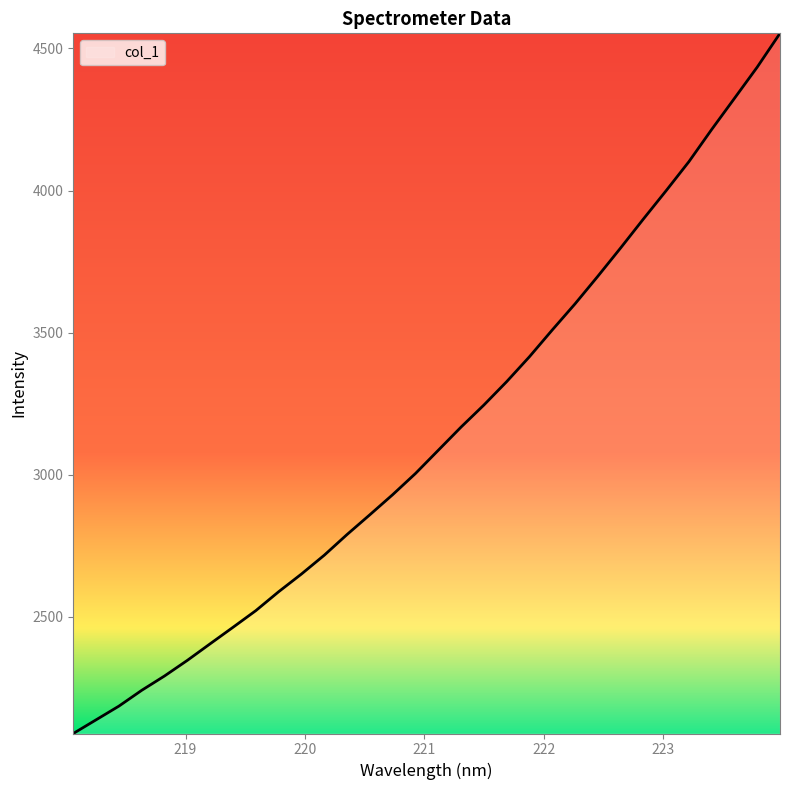

What is the maximum value shown in the chart?

4553.3